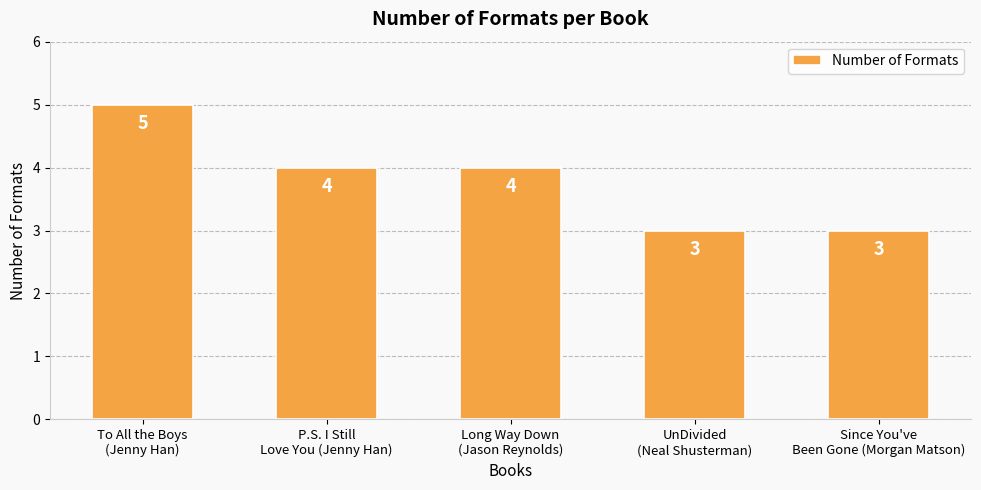

What is the value of the 3rd bar from the left?

4